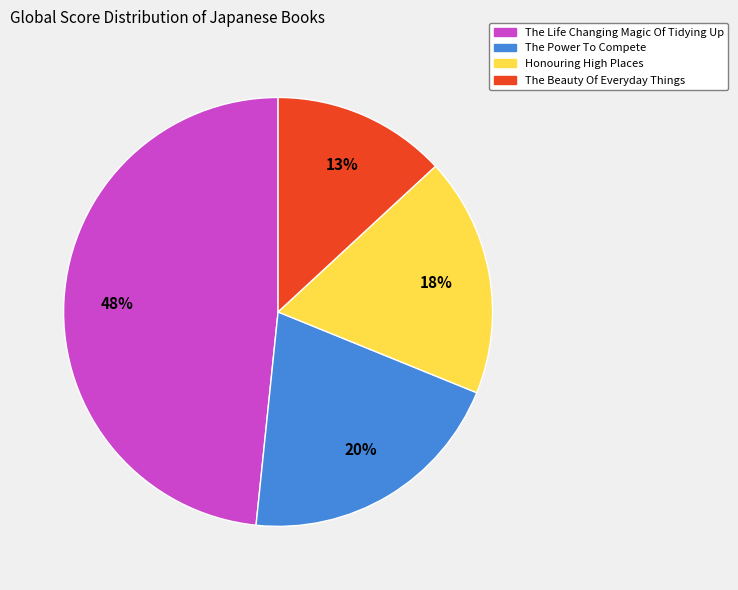

Is there any slice that represents more than half of the pie?

No